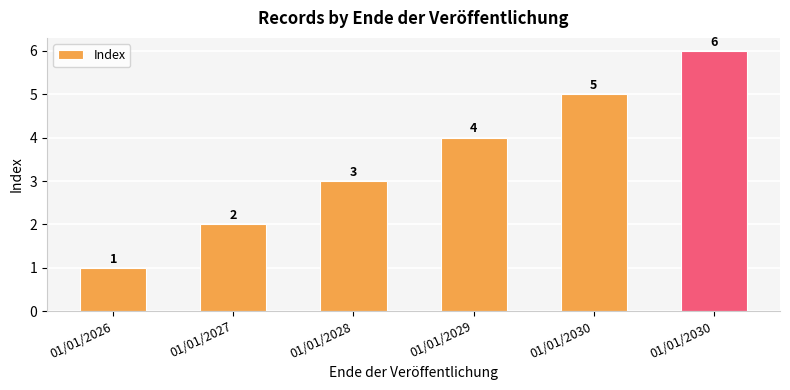

How many values are below 4?

3